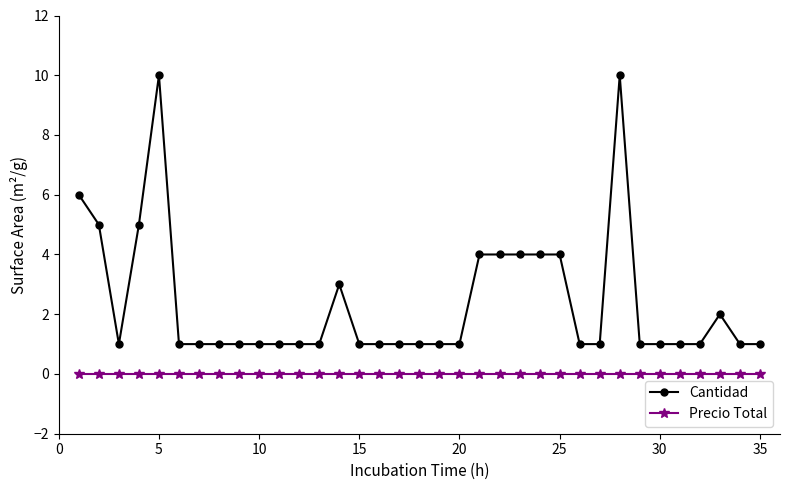

List the series in order of their overall mean, highest first.

Cantidad, Precio Total